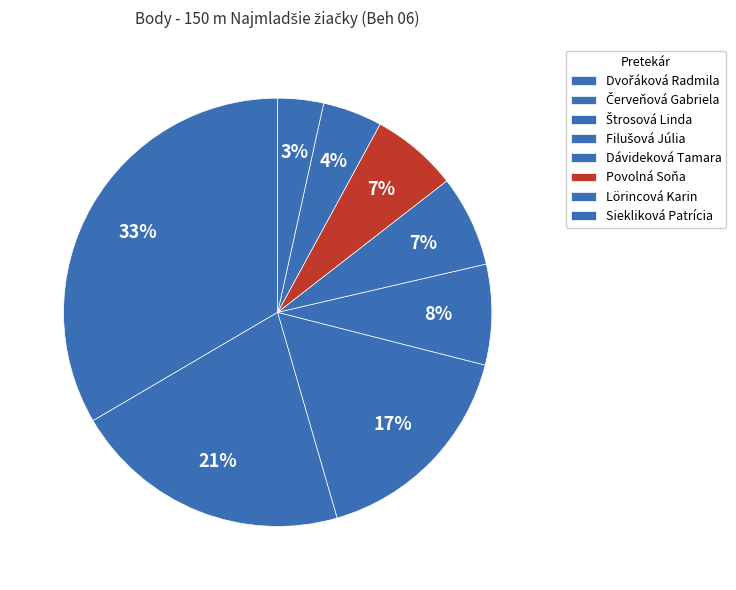

What is the change in value from Dávideková Tamara to Povolná Soňa?

-1